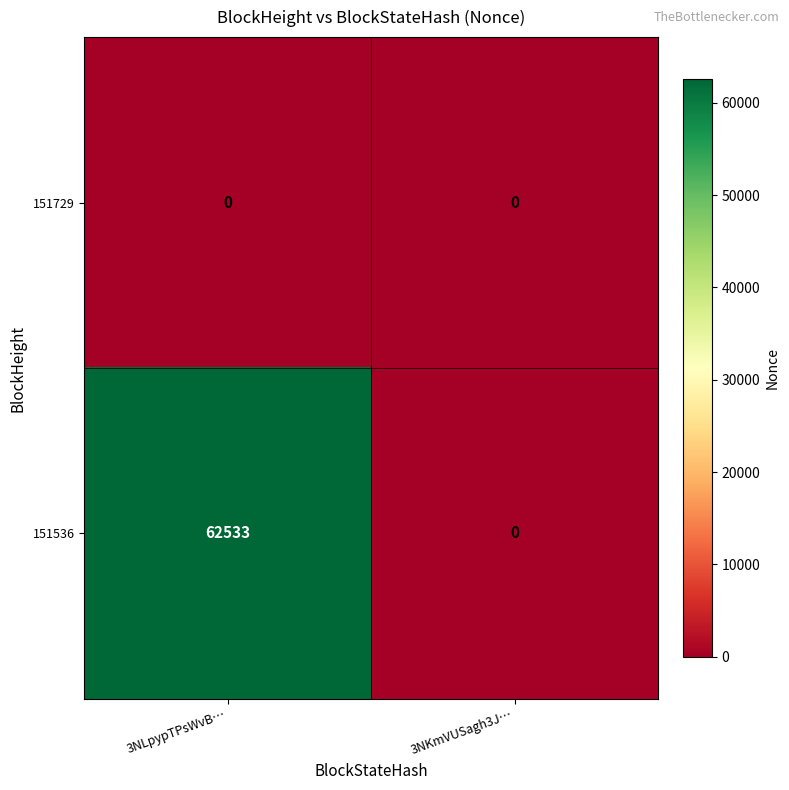

True or false: 151536 has a value of 0 at 3NKmVUSagh3J….

True